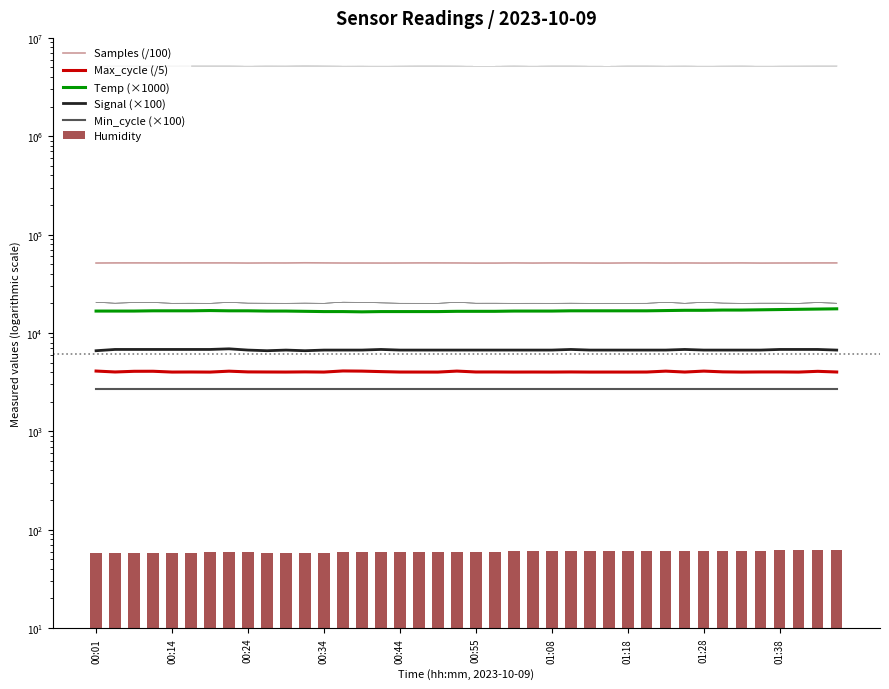

The value of Humidity at 01:08 is 60.4. True or false?

True